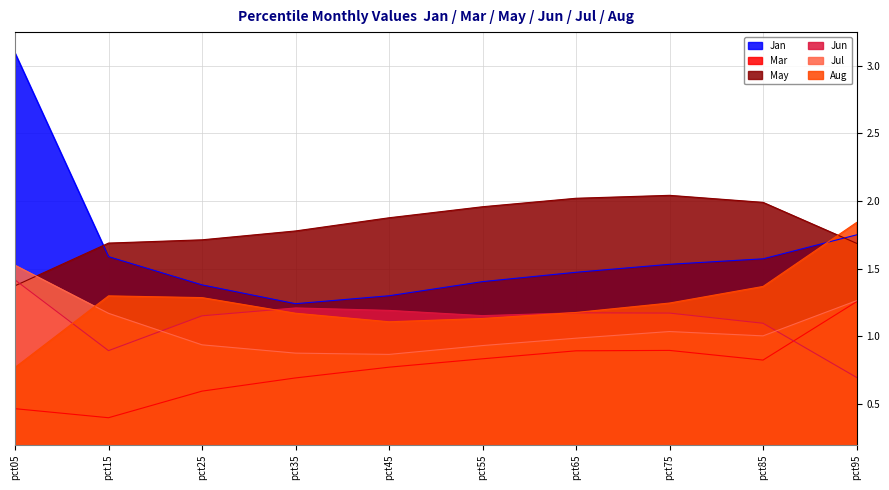

Reading right to left, what are all the values shown in this chart?

Jan: 1.7	1.6	1.5	1.5	1.4	1.3	1.2	1.4	1.6	3.1
Mar: 1.3	0.8	0.9	0.9	0.8	0.8	0.7	0.6	0.4	0.5
May: 1.7	2.0	2.0	2.0	2.0	1.9	1.8	1.7	1.7	1.4
Jun: 0.7	1.1	1.2	1.2	1.2	1.2	1.2	1.2	0.9	1.4
Jul: 1.3	1.0	1.0	1.0	0.9	0.9	0.9	0.9	1.2	1.5
Aug: 1.8	1.4	1.2	1.2	1.1	1.1	1.2	1.3	1.3	0.8